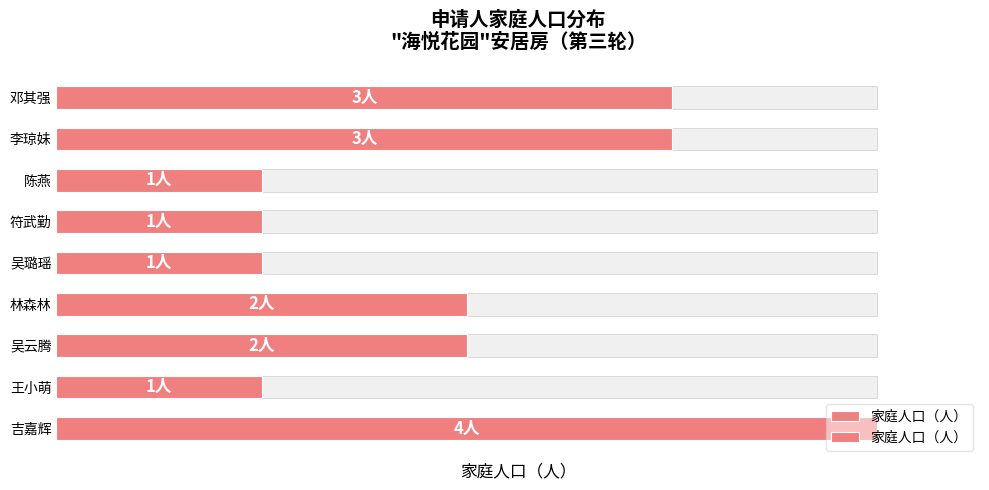

Reading left to right, extract all data points from this chart.

3	3	1	1	1	2	2	1	4